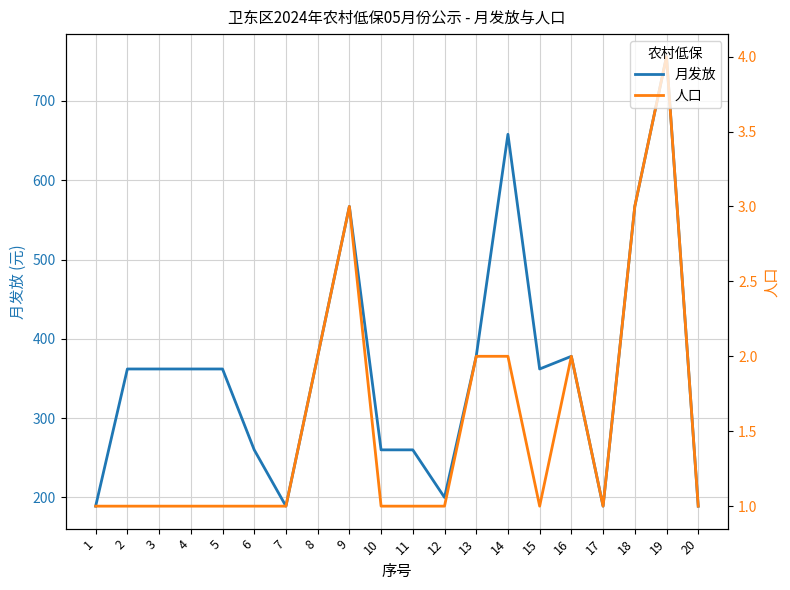

What is the total value across all series at 10?

261